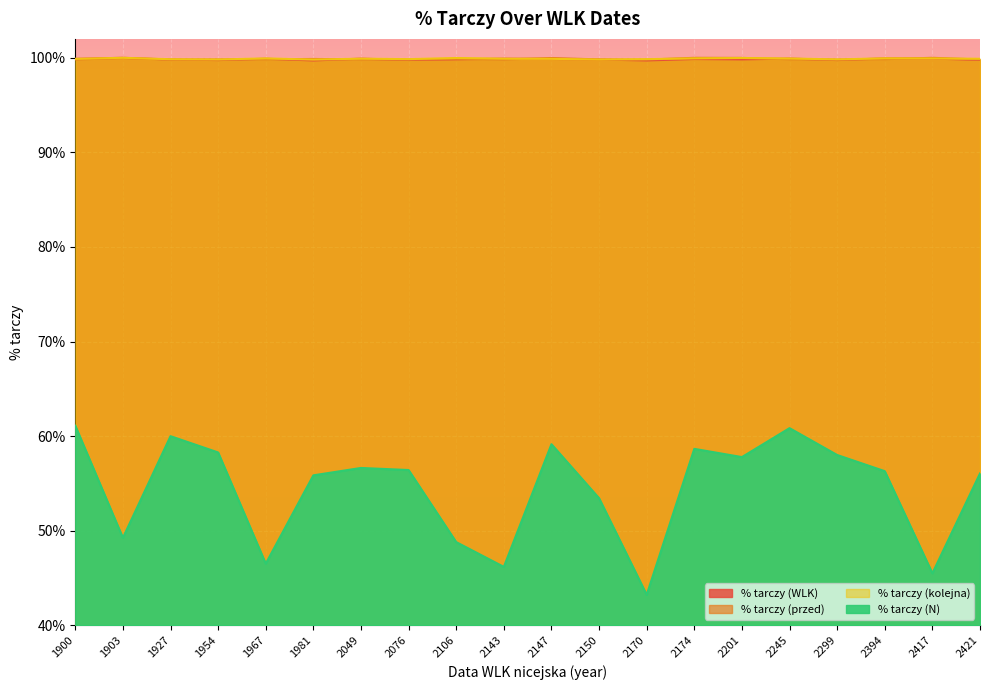

At which category does % tarczy (kolejna) reach its first local peak?

1903